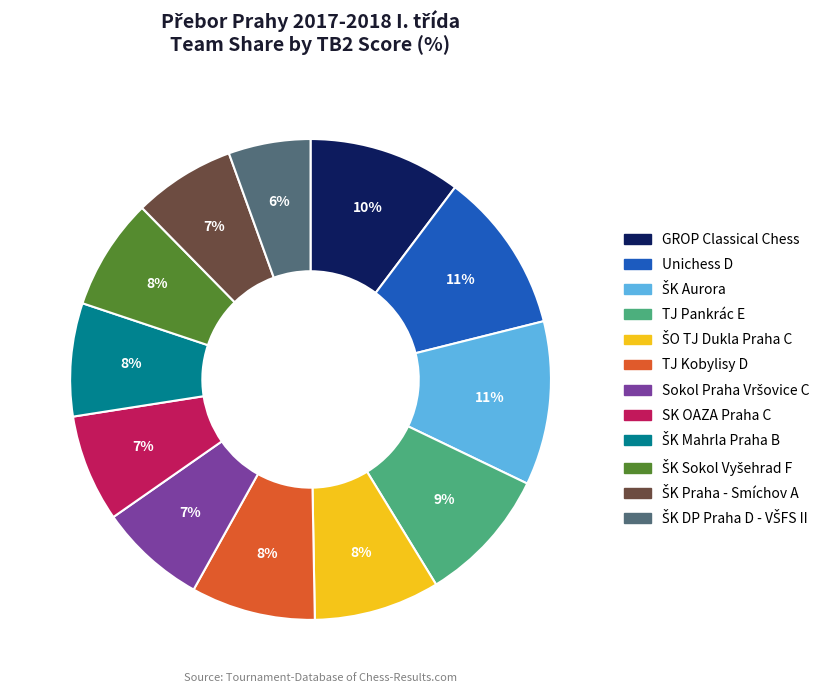

Is SK OAZA Praha C the majority of the pie?

No